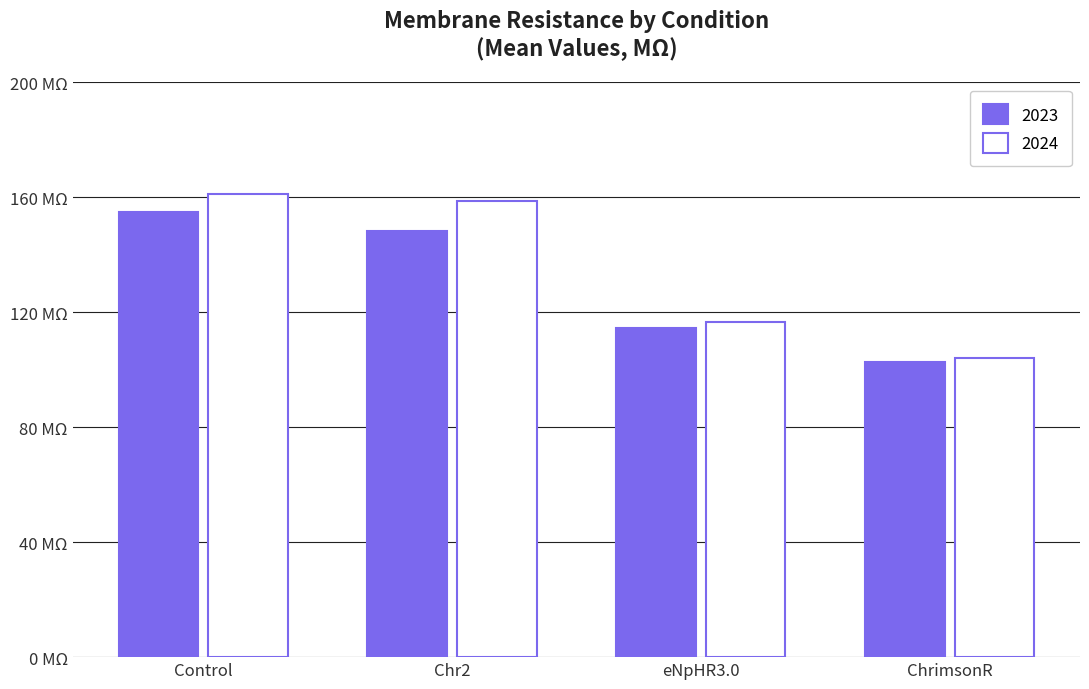

What is the value of the 2024 bar at the 3rd from the left?

116.8